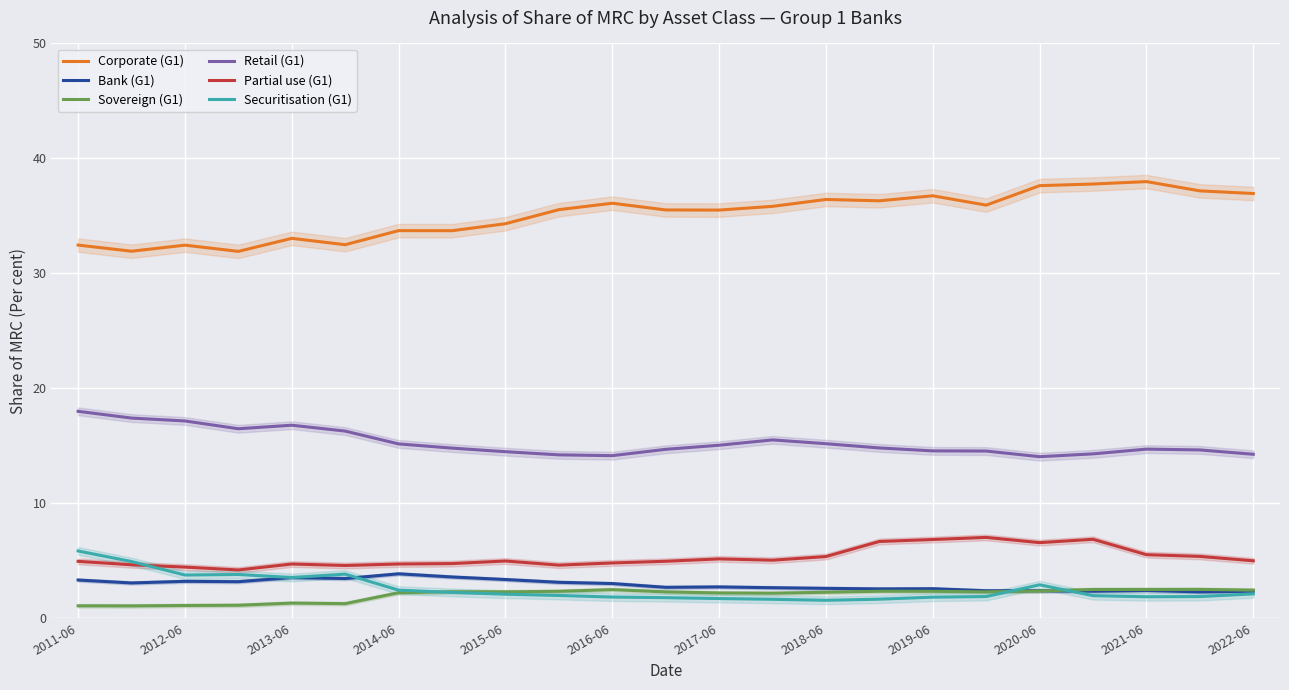

True or false: Securitisation (G1) and Retail (G1) intersect in this chart.

False